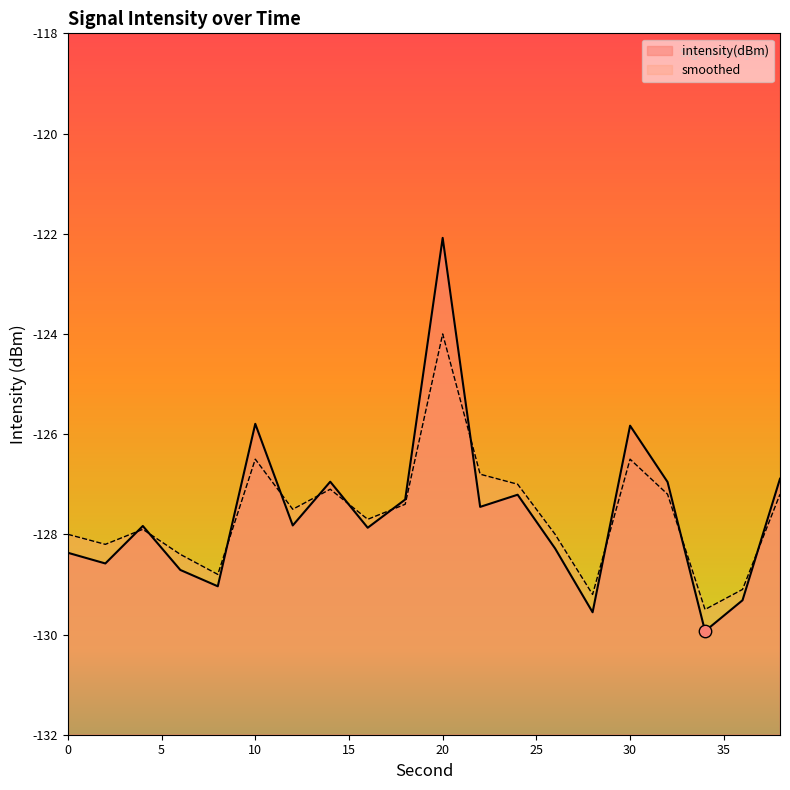

Which series has the widest spread of Y values?

intensity(dBm)